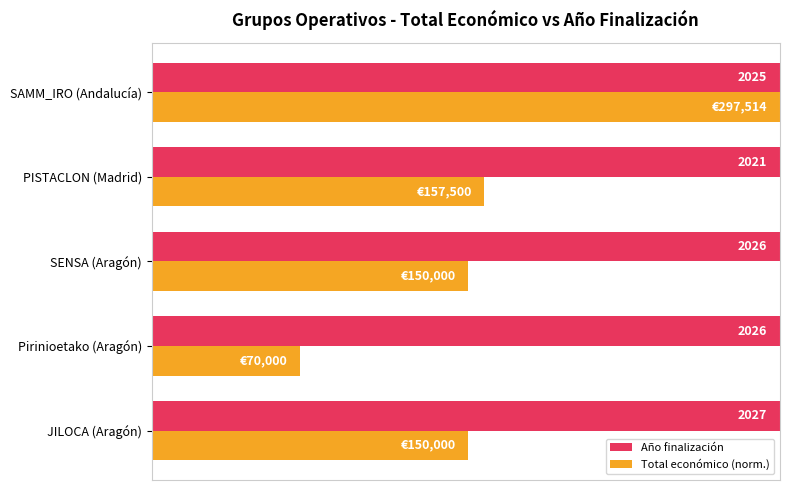

Which series has the largest total across all categories?

Total económico (norm.)